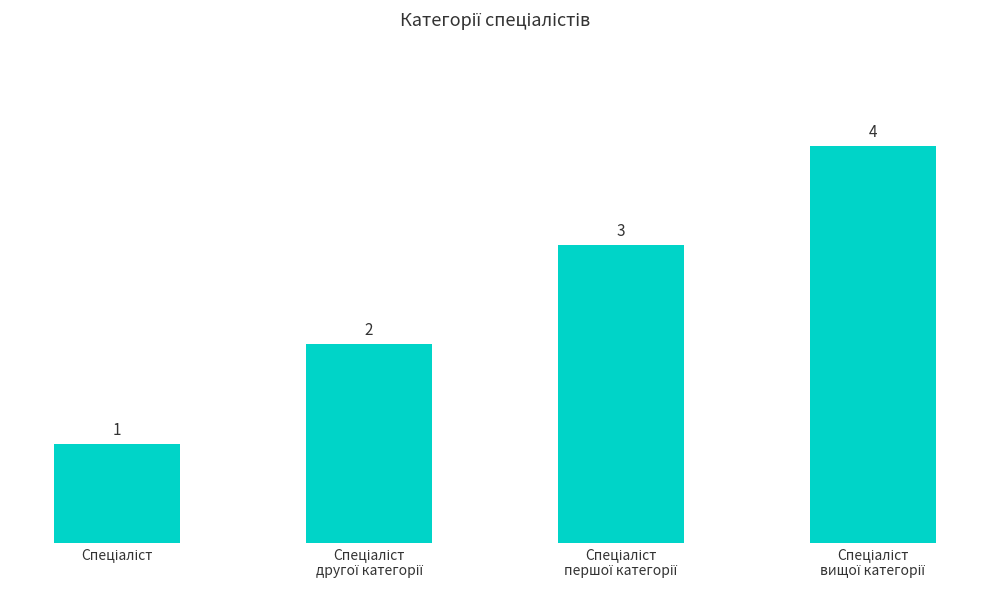

How many data points are less than 3?

2